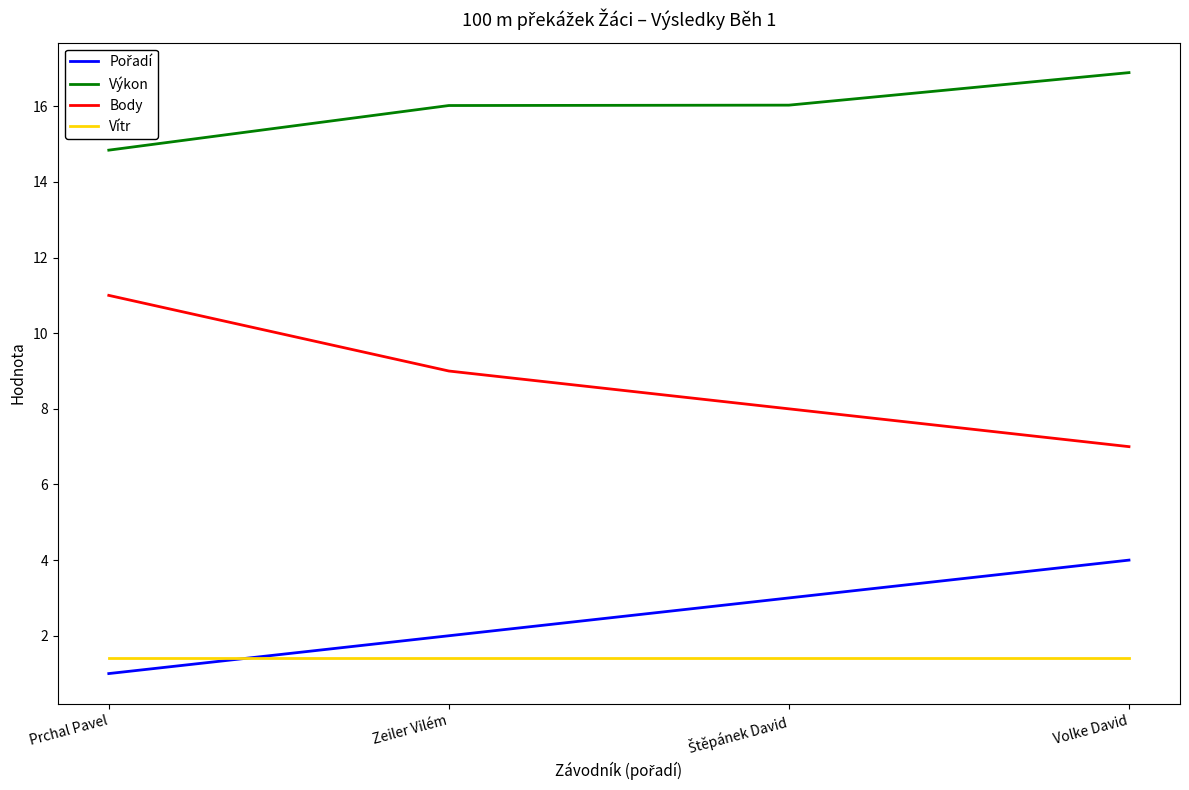

At which category does the chart reach its peak across all series?

Volke David